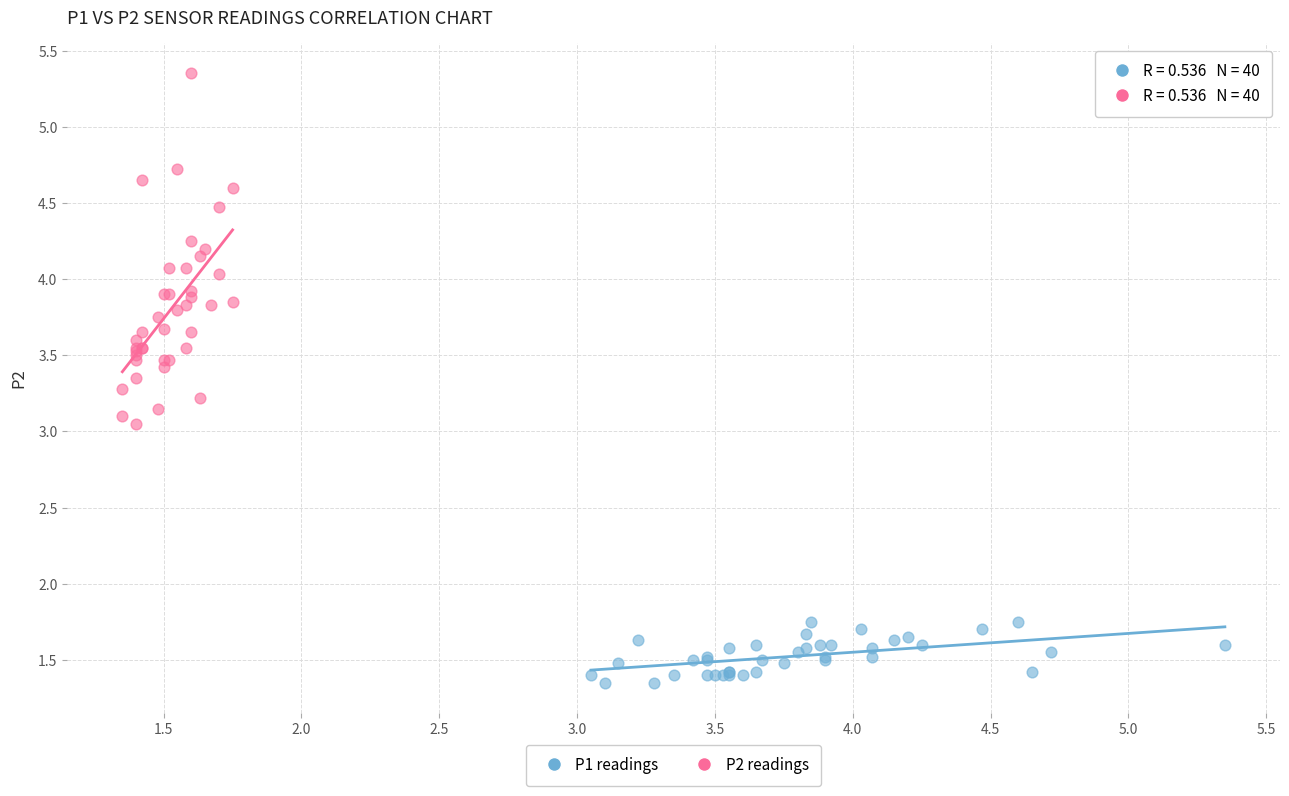

Which series contains the highest Y value?

P2 readings